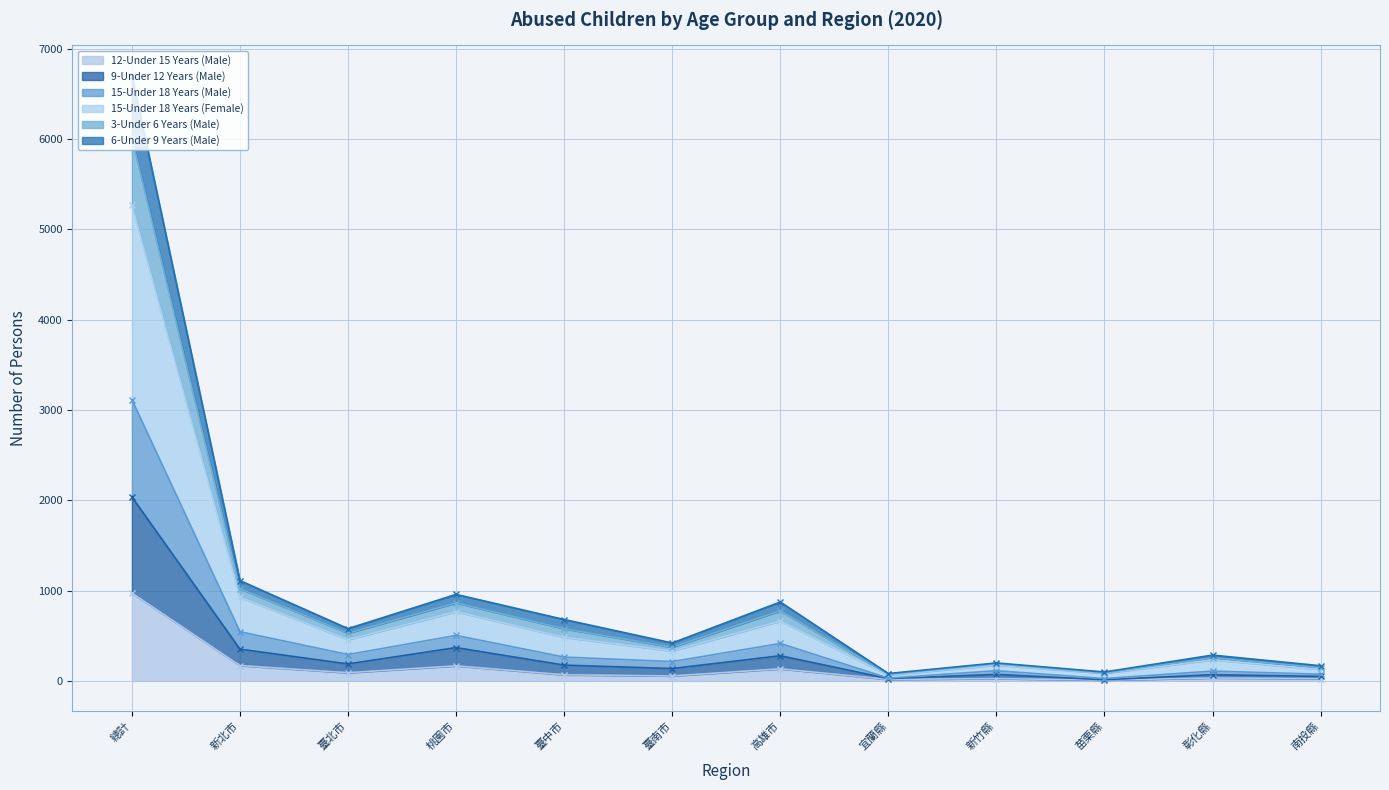

True or false: 6-Under 9 Years (Male) and 15-Under 18 Years (Male) intersect in this chart.

False